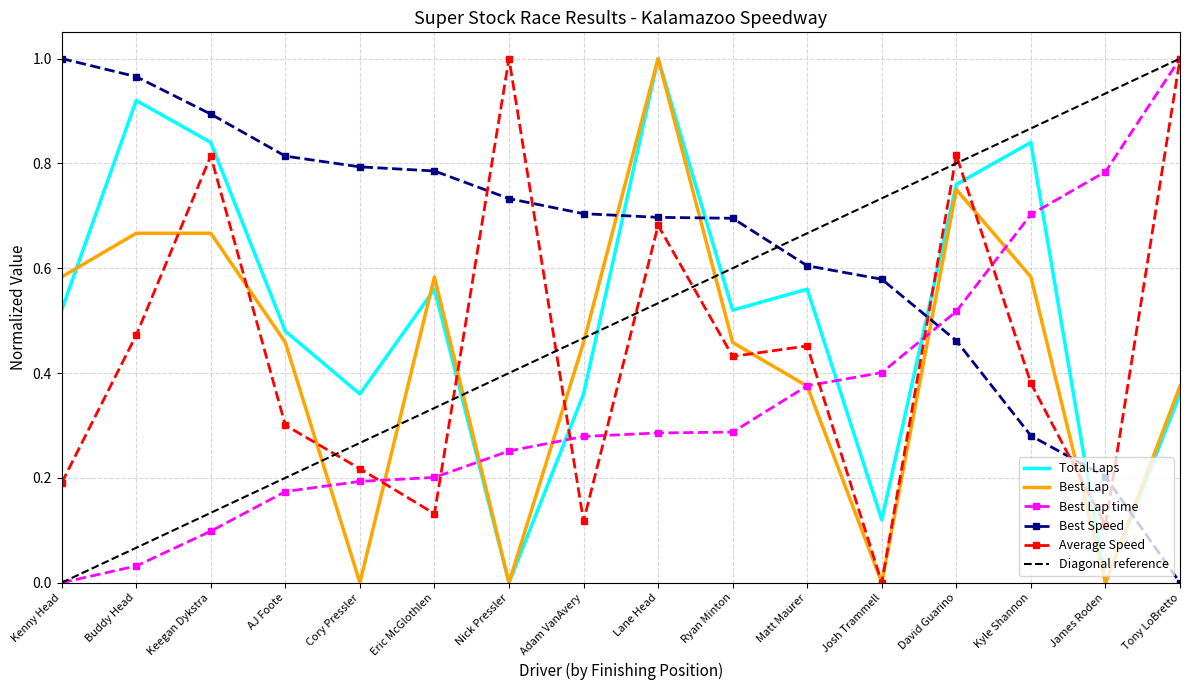

Which category has the highest value in the Diagonal reference series?

Tony LoBretto